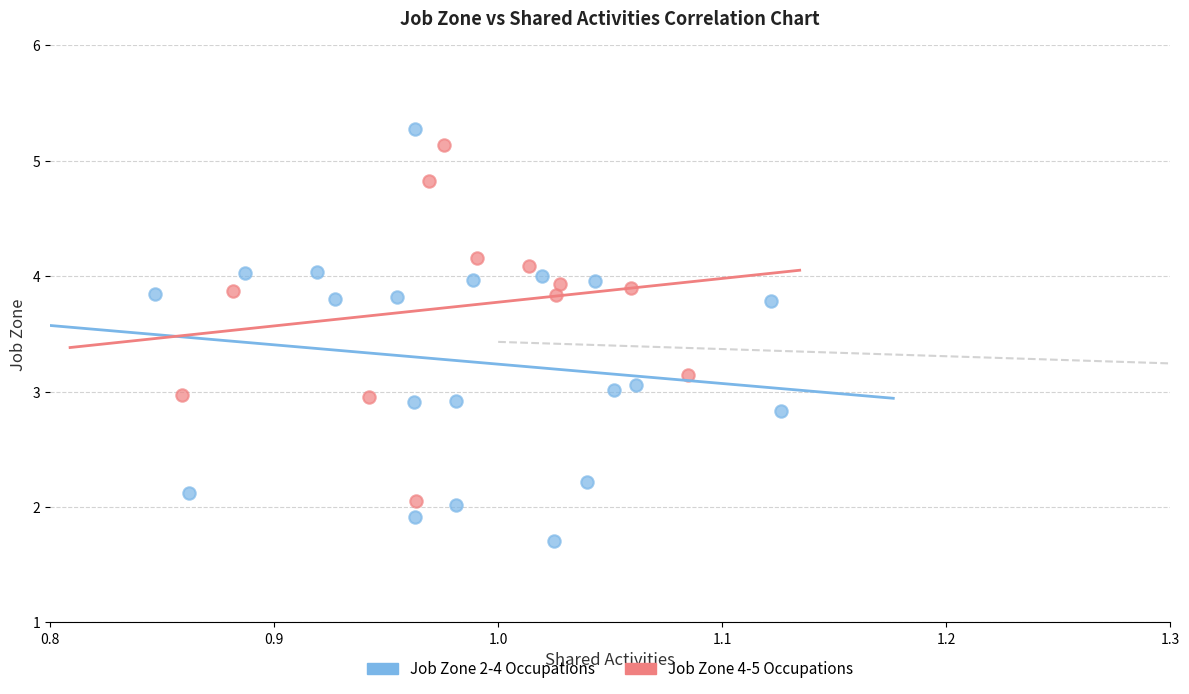

Which series reaches the maximum Y coordinate?

Job Zone 2-4 Occupations